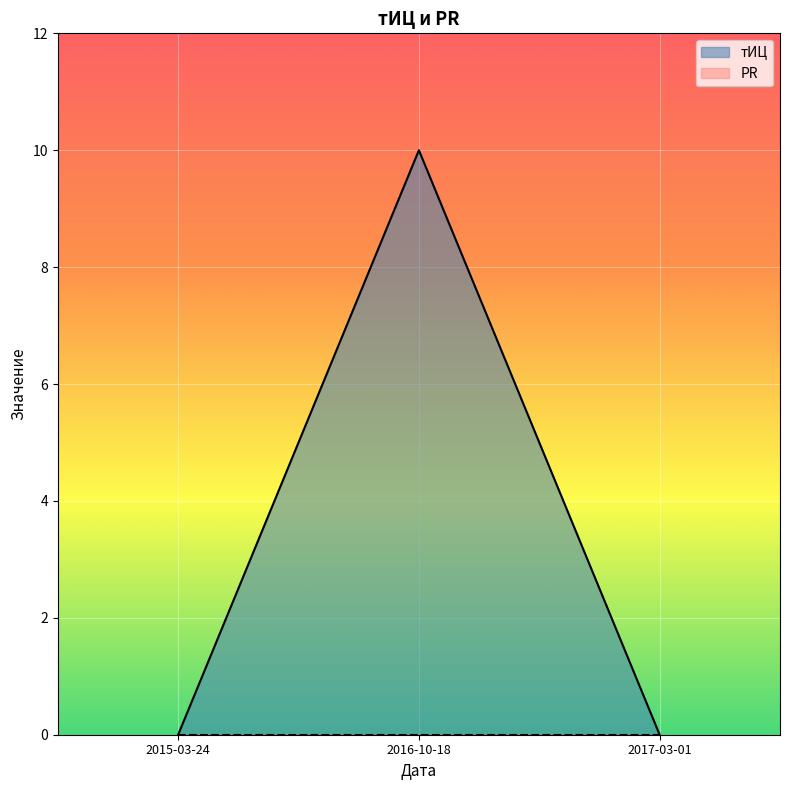

What value does the data have at 2016-10-18?

10